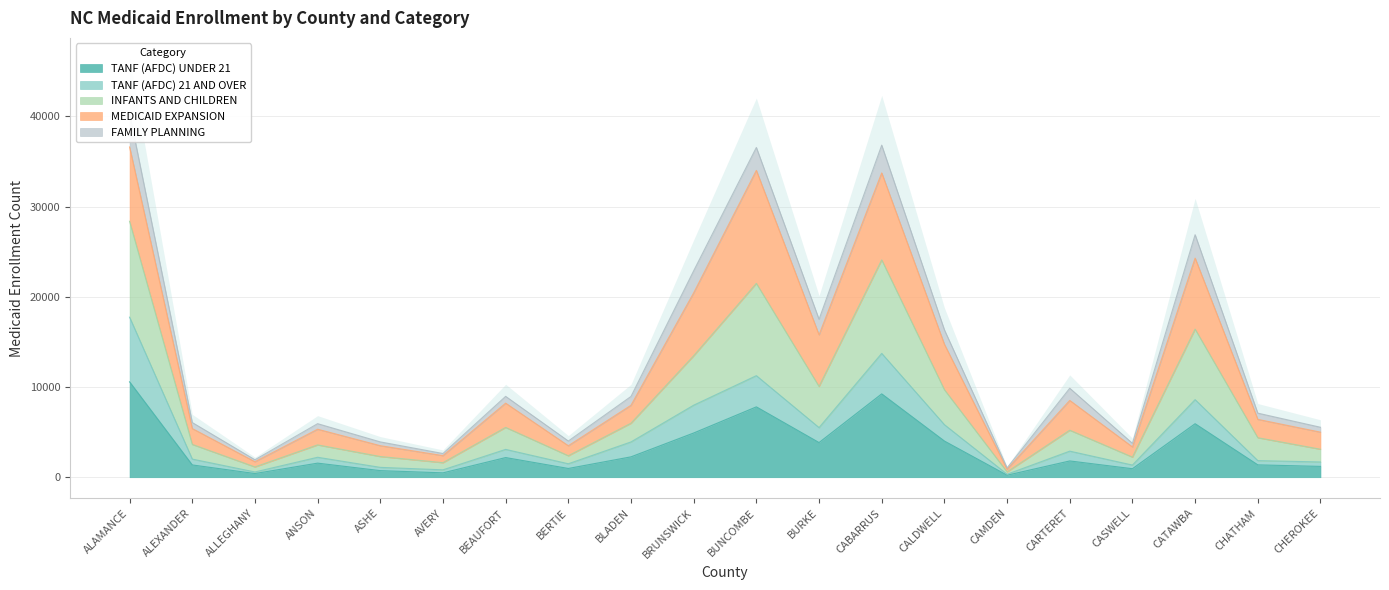

True or false: TANF (AFDC) 21 AND OVER and INFANTS AND CHILDREN cross at least once.

False